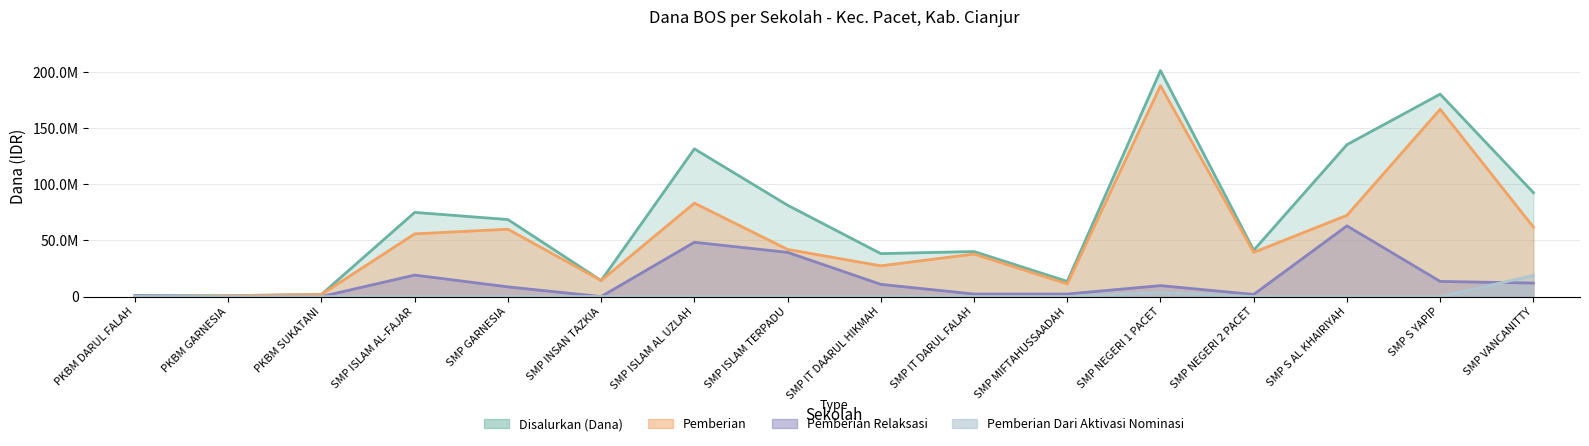

What is the difference between the maximum and minimum values in the Disalurkan_Dana series?

200625000